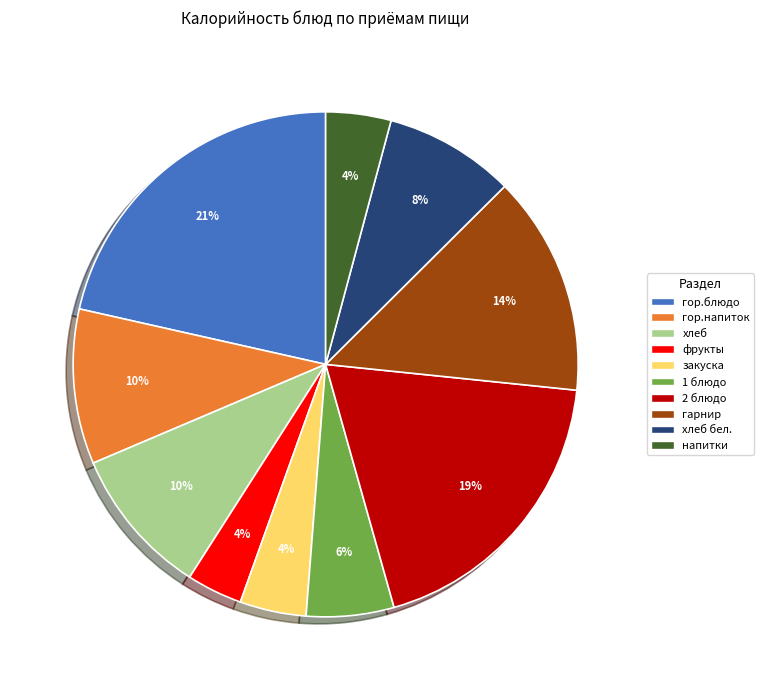

How many segments does this pie chart have?

10